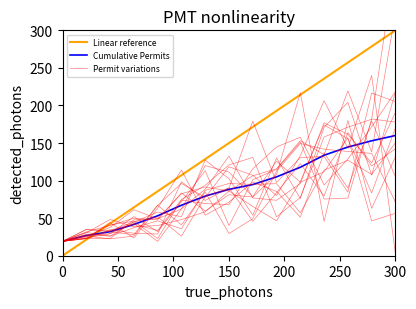

How many times do Cumulative Permits and Permit variations cross each other?

8